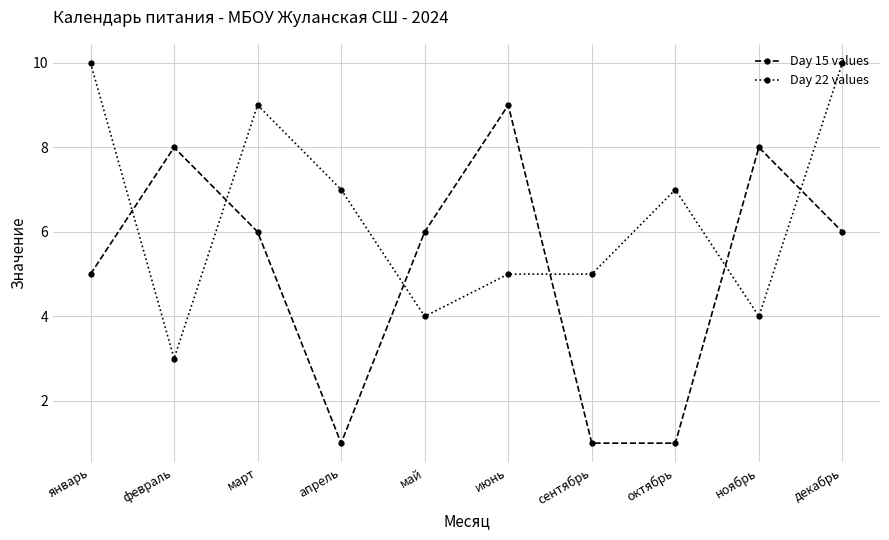

Which series has the largest range (max minus min)?

Day 15 values